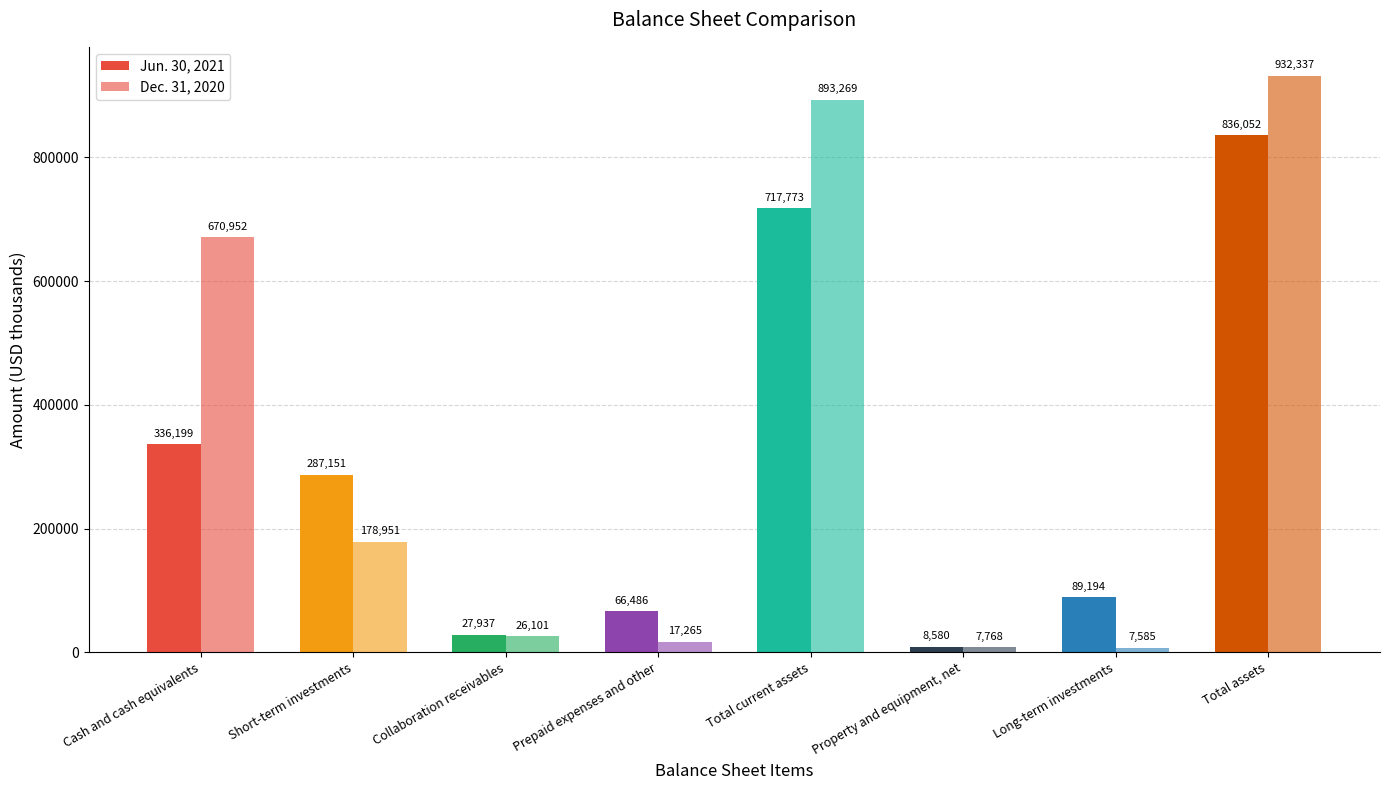

Does the chart contain stacked bars?

No